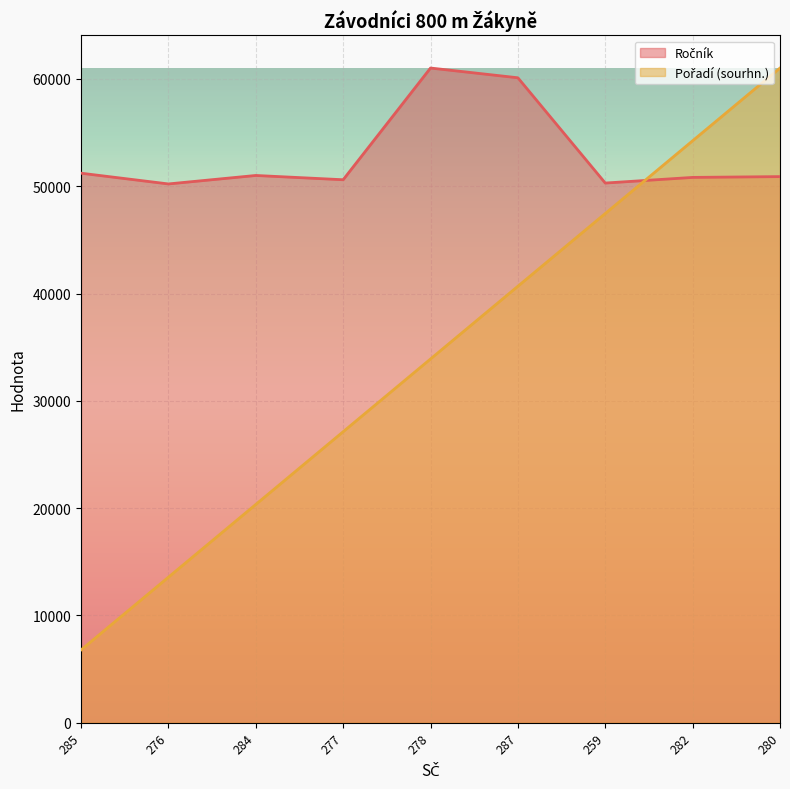

Which label corresponds to the largest value in the chart?

278